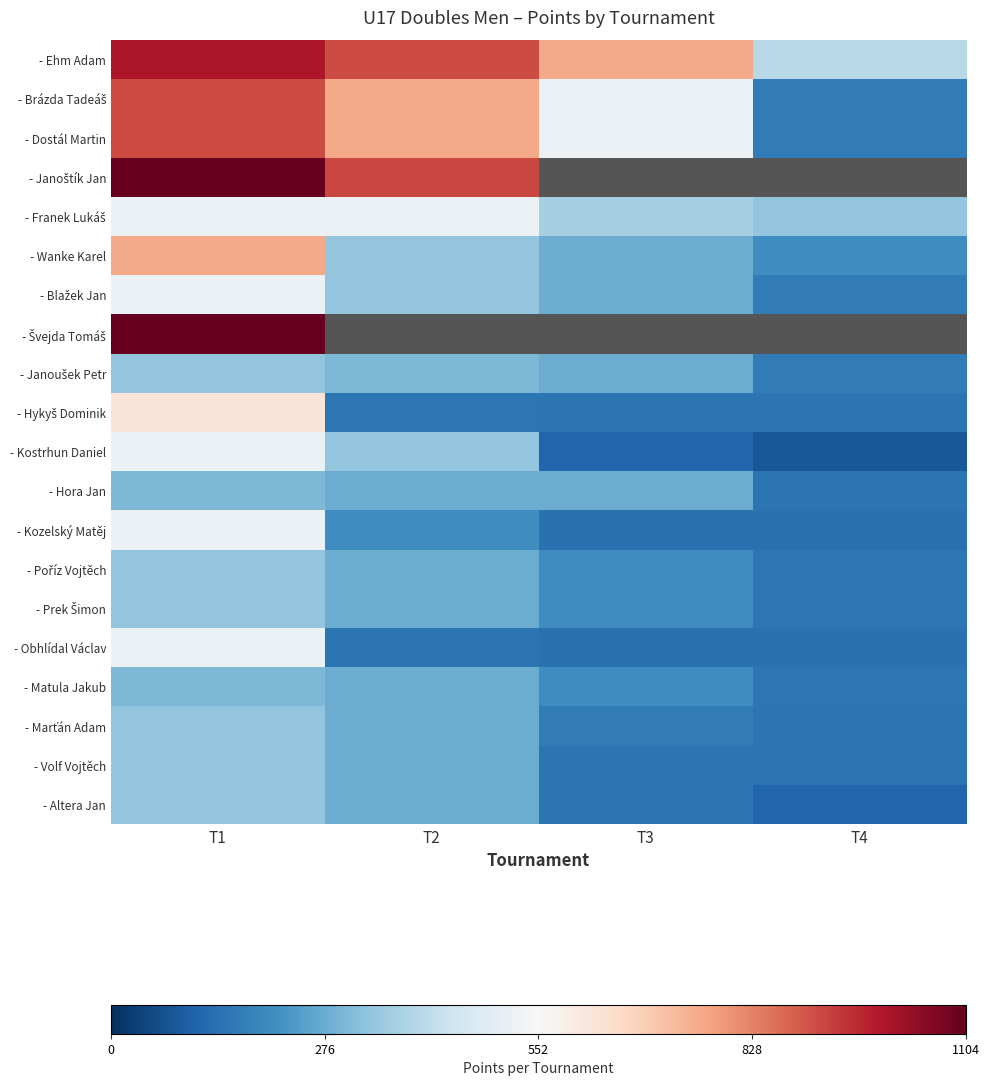

Which series has the largest total across all categories?

- Ehm Adam